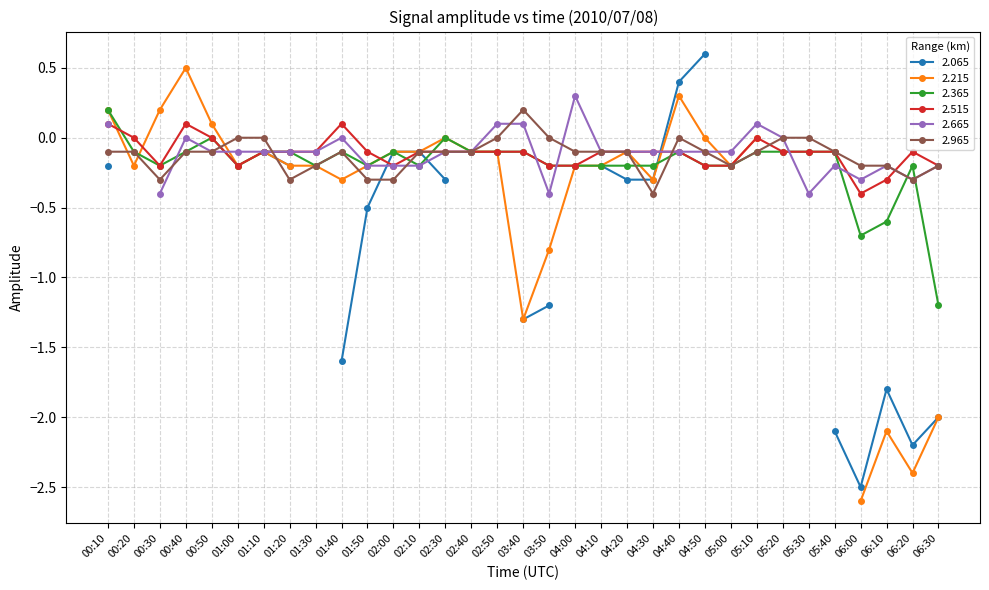

Where do 2.515 and 2.965 first cross each other?

00:50 and 01:00